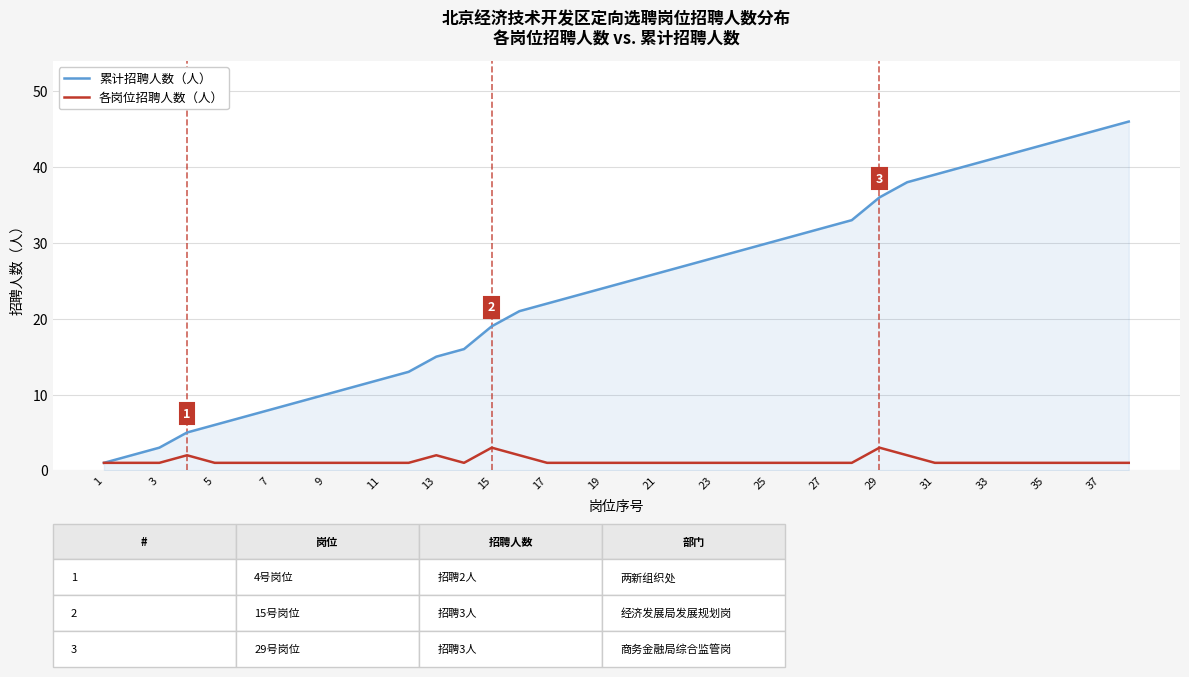

Which series has the largest total across all categories?

累计招聘人数（人）